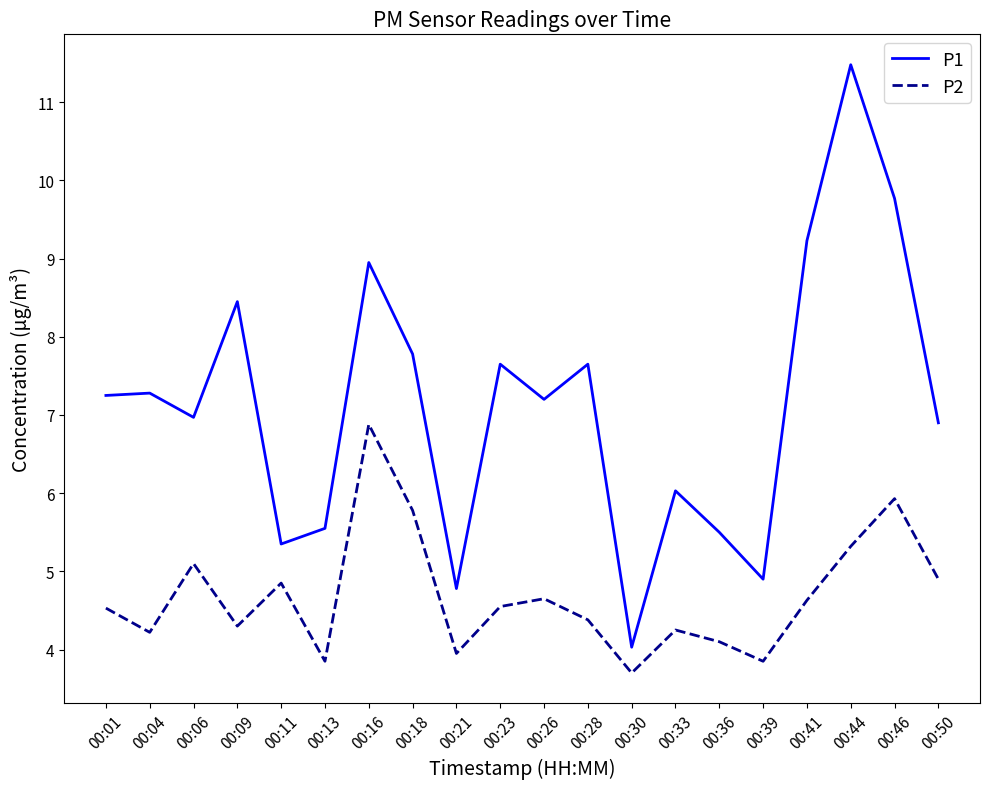

Does the chart display data point markers on the line(s)?

No